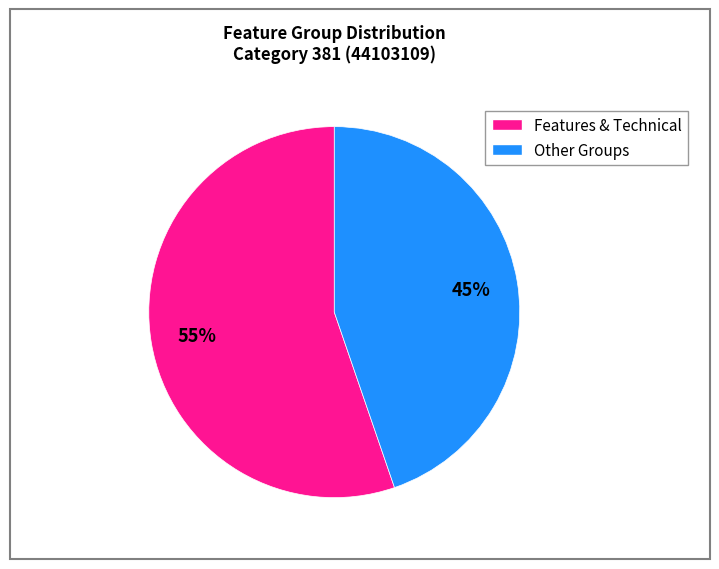

Does any single category account for the majority?

Yes